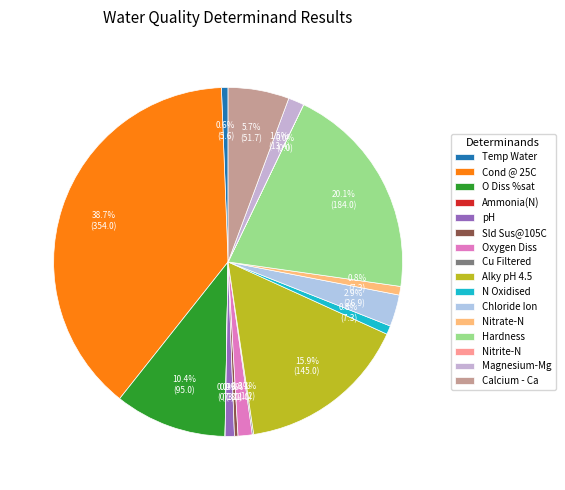

Which slice is the largest?

Cond @ 25C